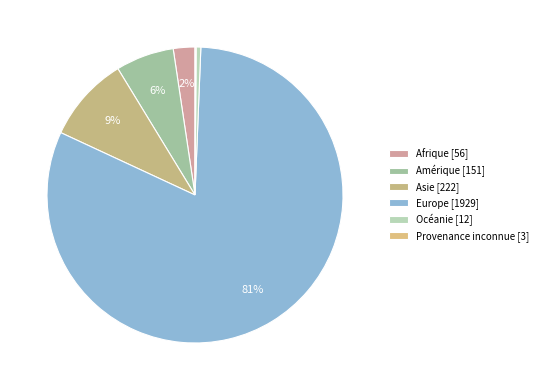

Count the number of slices in the pie.

6